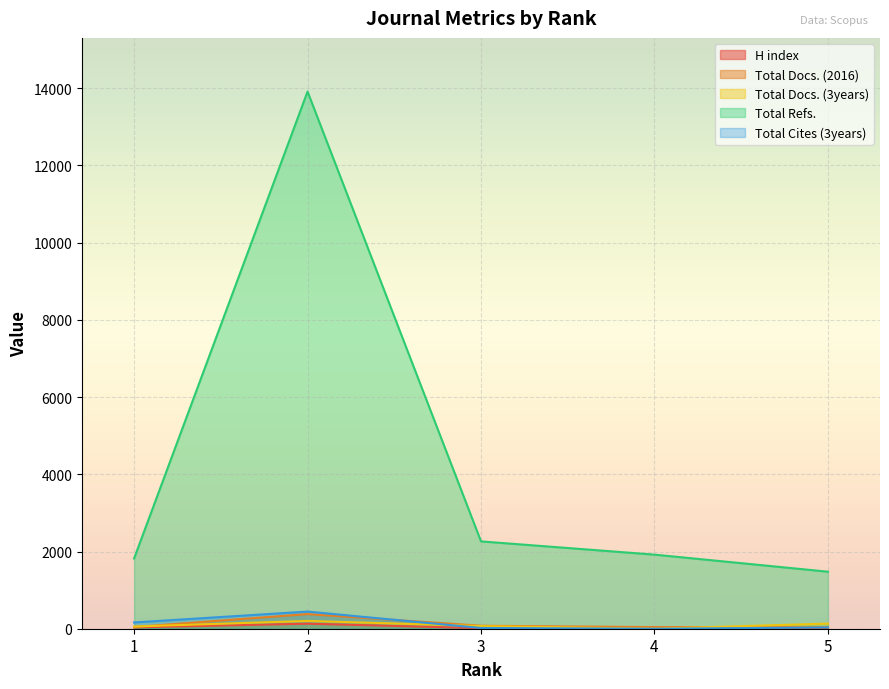

Where does the Total Cites (3years) series first go above 33?

1